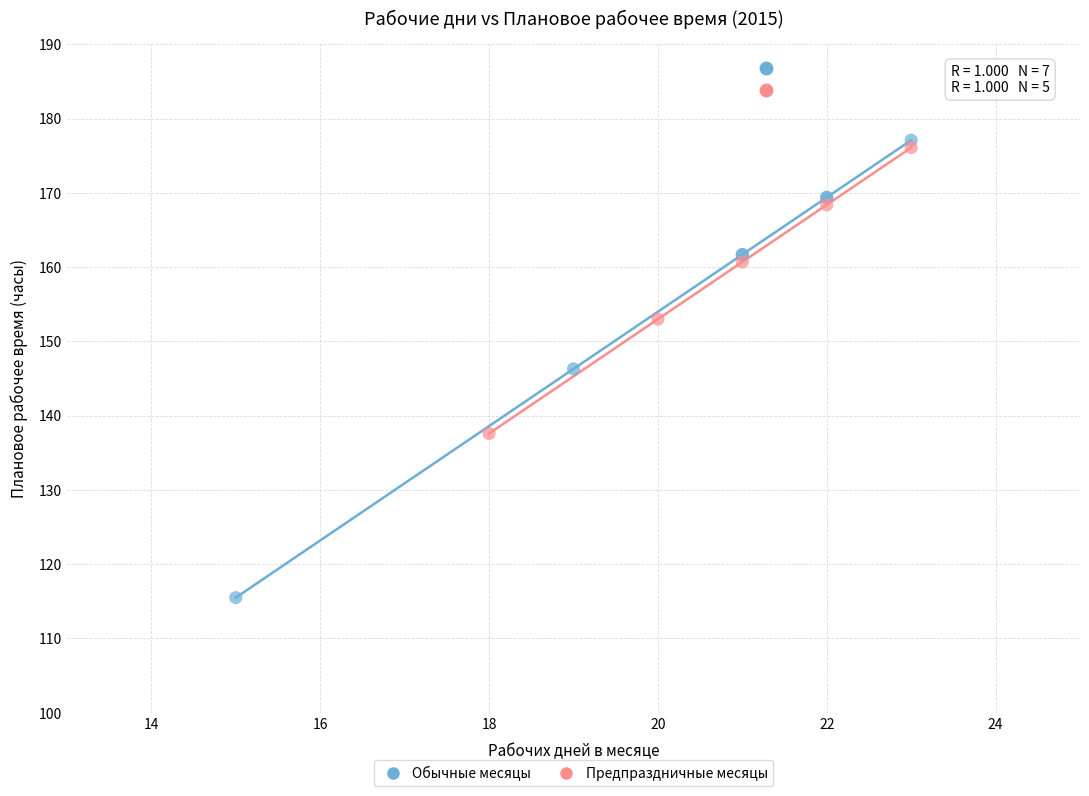

Which series contains the lowest Y value?

Обычные месяцы